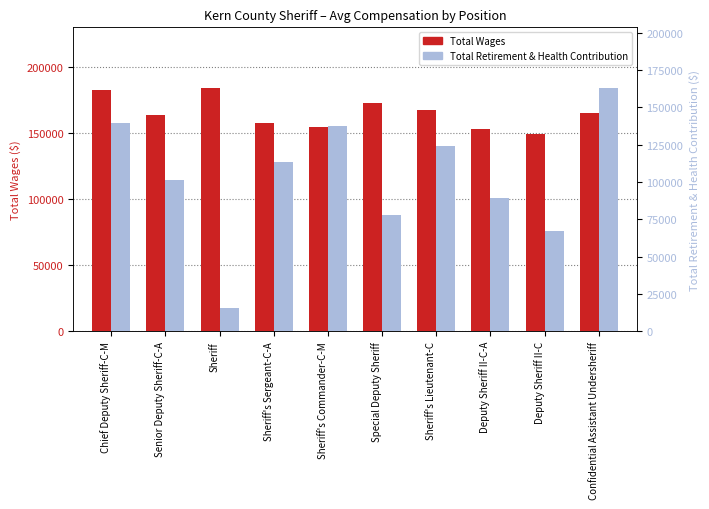

What is the maximum value for Total Retirement & Health Contribution?

162769.0